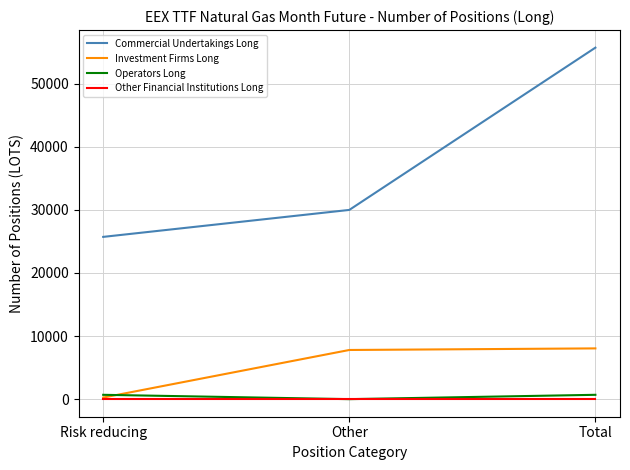

Is the value of Commercial Undertakings Long at Risk reducing greater than the value of Investment Firms Long at Other?

Yes